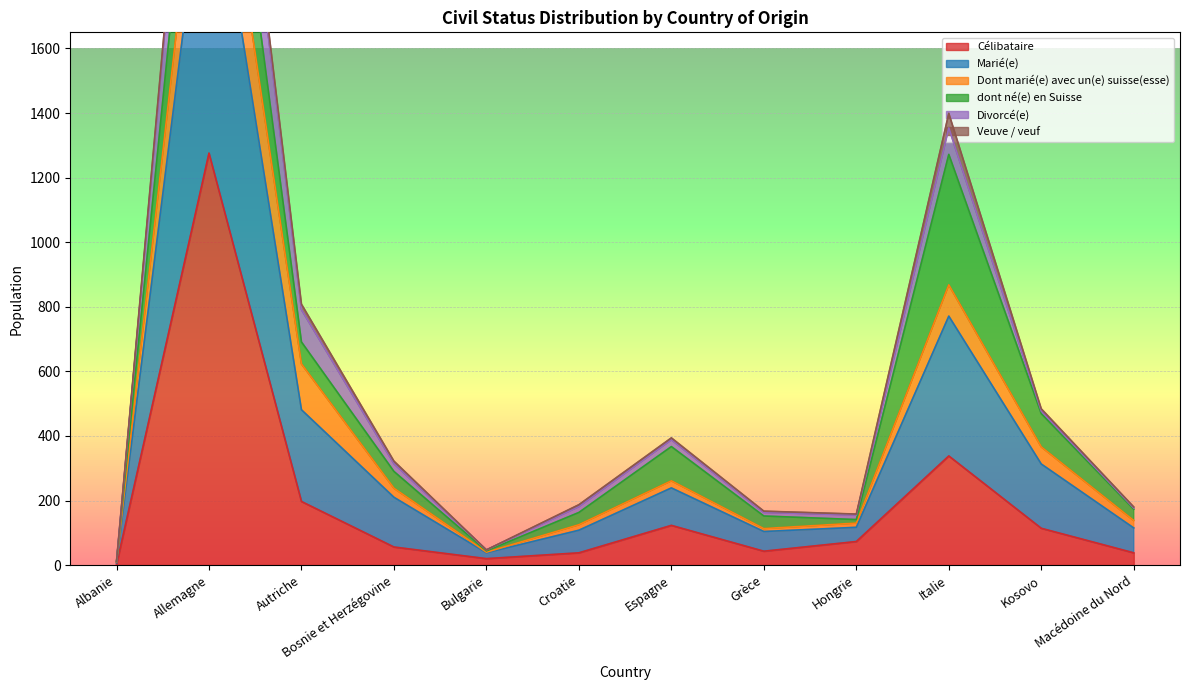

The Célibataire series shows 38 at Macédoine du Nord. True or false?

True